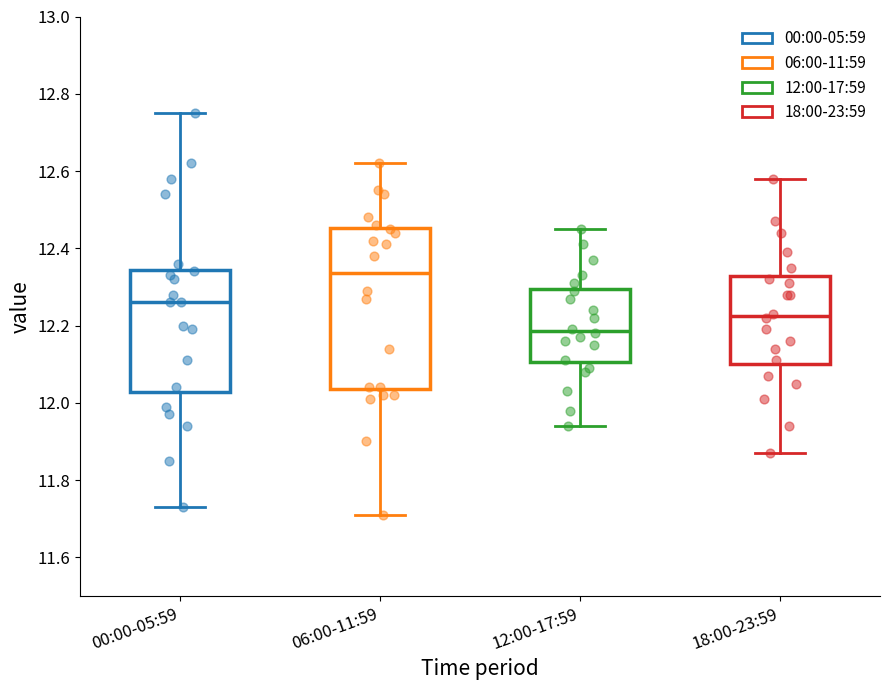

Reading left to right, read every box against the y-axis: the position of its median line, the range the box covers, and the ends of its whiskers. The values are not printed on the chart, so give them approximately, as read against the axis.

00:00-05:59: median 12.26, box 12.02 to 12.34, whiskers 11.74 to 12.76
06:00-11:59: median 12.34, box 12.04 to 12.46, whiskers 11.72 to 12.62
12:00-17:59: median 12.18, box 12.10 to 12.30, whiskers 11.94 to 12.46
18:00-23:59: median 12.22, box 12.10 to 12.32, whiskers 11.88 to 12.58